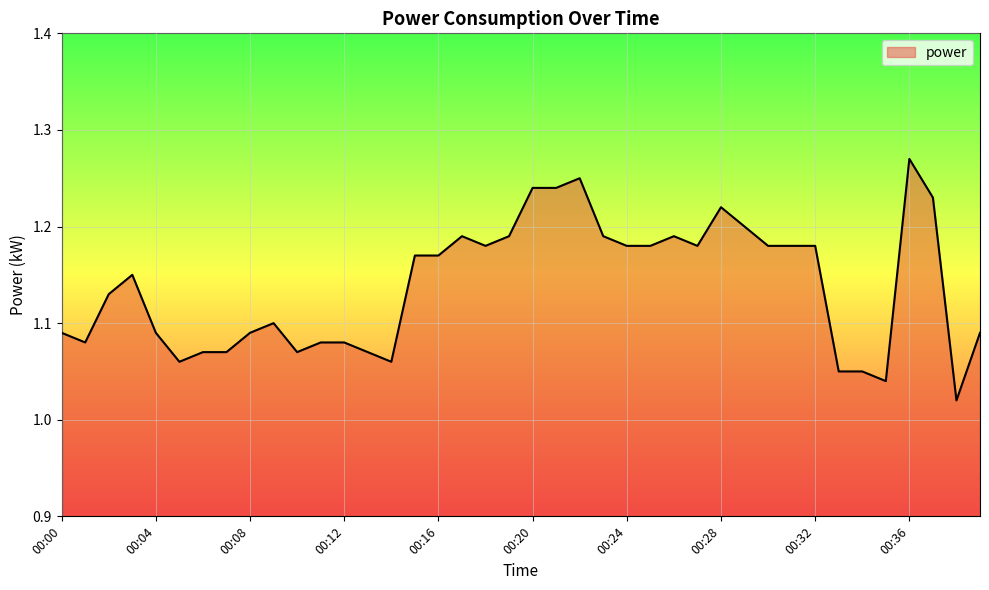

Rank the categories by value from highest to lowest.

00:36, 00:22, 00:20, 00:21, 00:37, 00:28, 00:29, 00:17, 00:19, 00:23, 00:26, 00:18, 00:24, 00:25, 00:27, 00:30, 00:31, 00:32, 00:15, 00:16, 00:03, 00:02, 00:09, 00:00, 00:04, 00:08, 00:39, 00:01, 00:11, 00:12, 00:06, 00:07, 00:10, 00:13, 00:05, 00:14, 00:33, 00:34, 00:35, 00:38